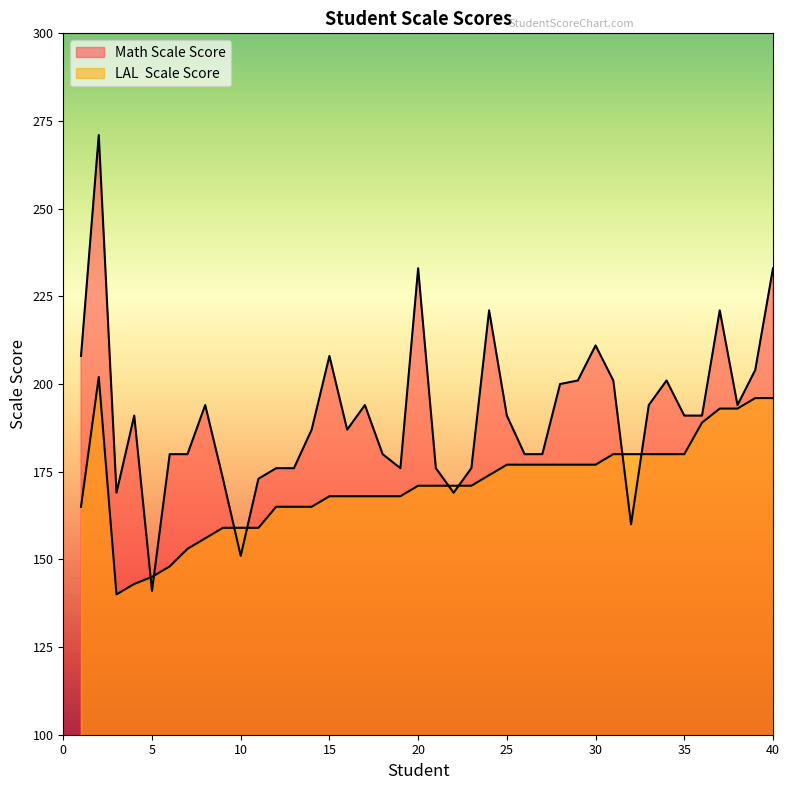

Between 4 and 9, which is larger?

4